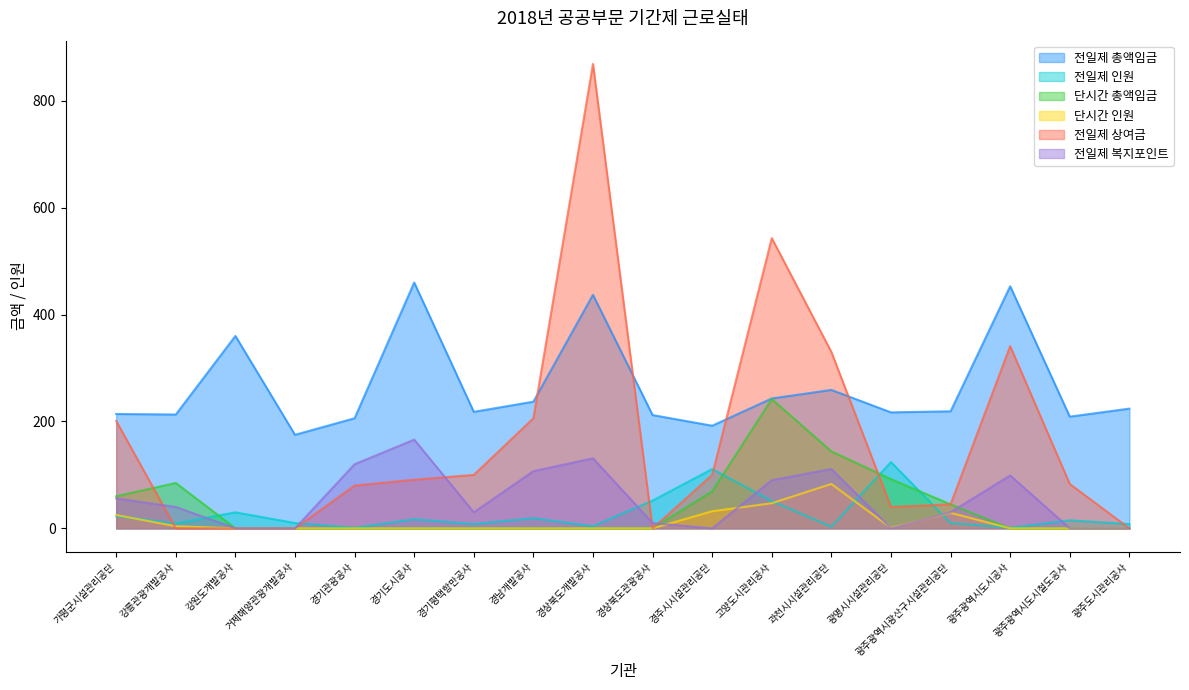

What are all the series names shown in the legend?

전일제 총액임금, 전일제 인원, 단시간 총액임금, 단시간 인원, 전일제 상여금, 전일제 복지포인트